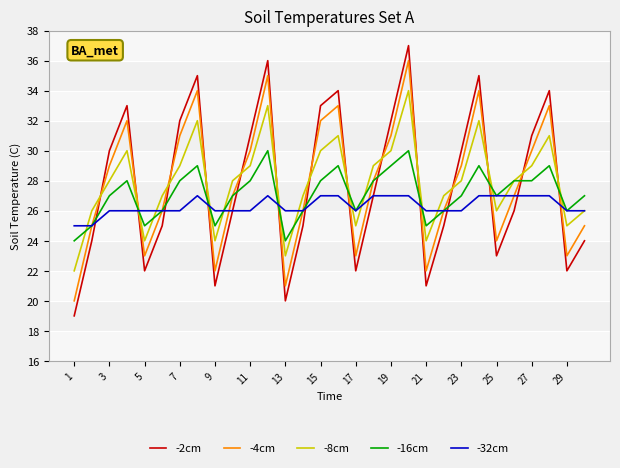

What is the smallest value displayed?

19